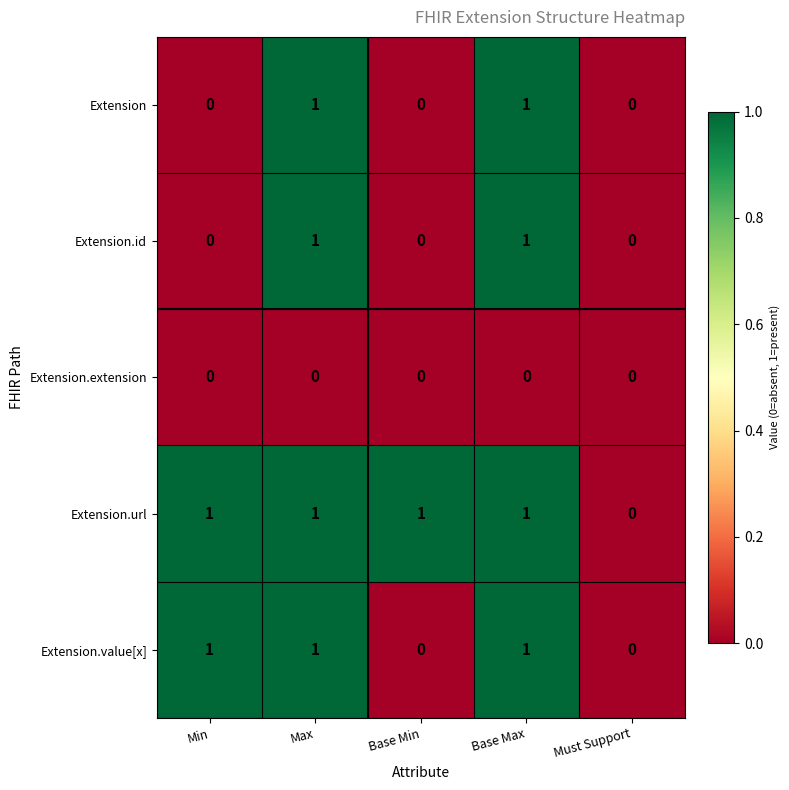

How many series are shown in this chart?

5